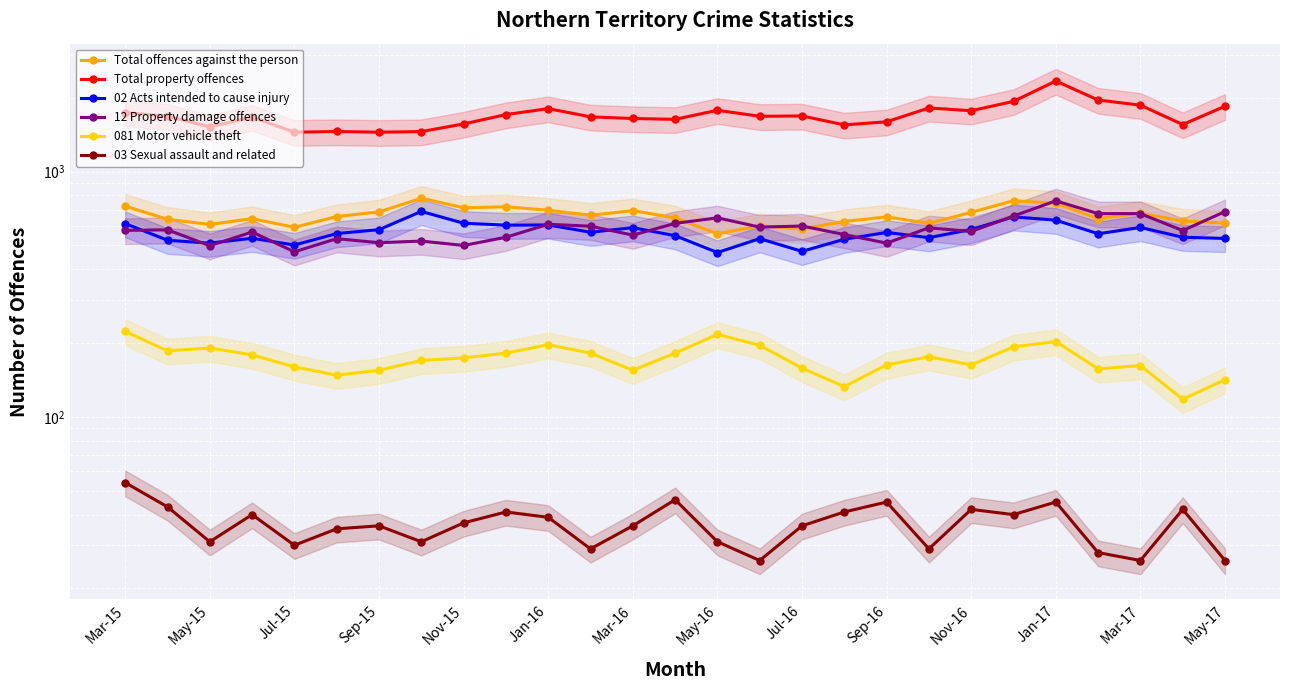

What is the difference between the Total property offences values at 19 and Sep-15?

150